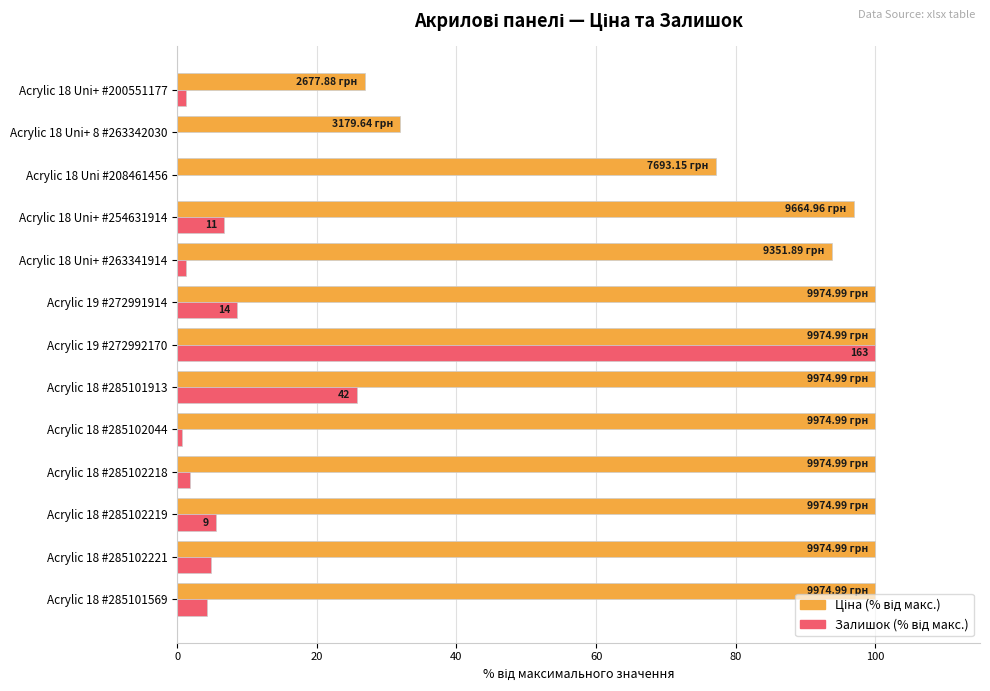

At which category is the sum across all series the highest?

Acrylic 19 #272992170